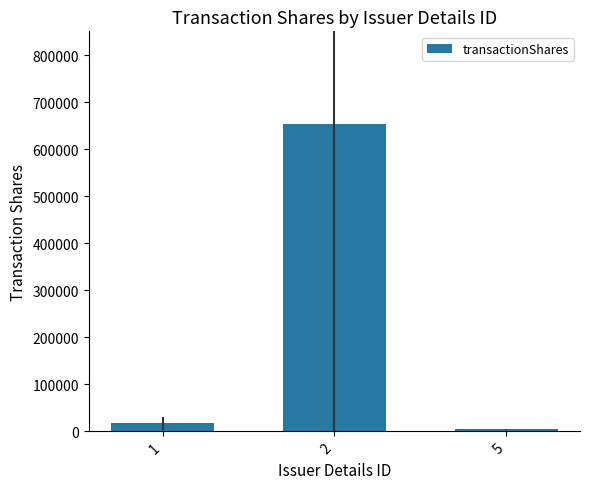

Reading left to right, list all the values displayed in this chart.

1=16877.0	2=654846.0	5=4417.8